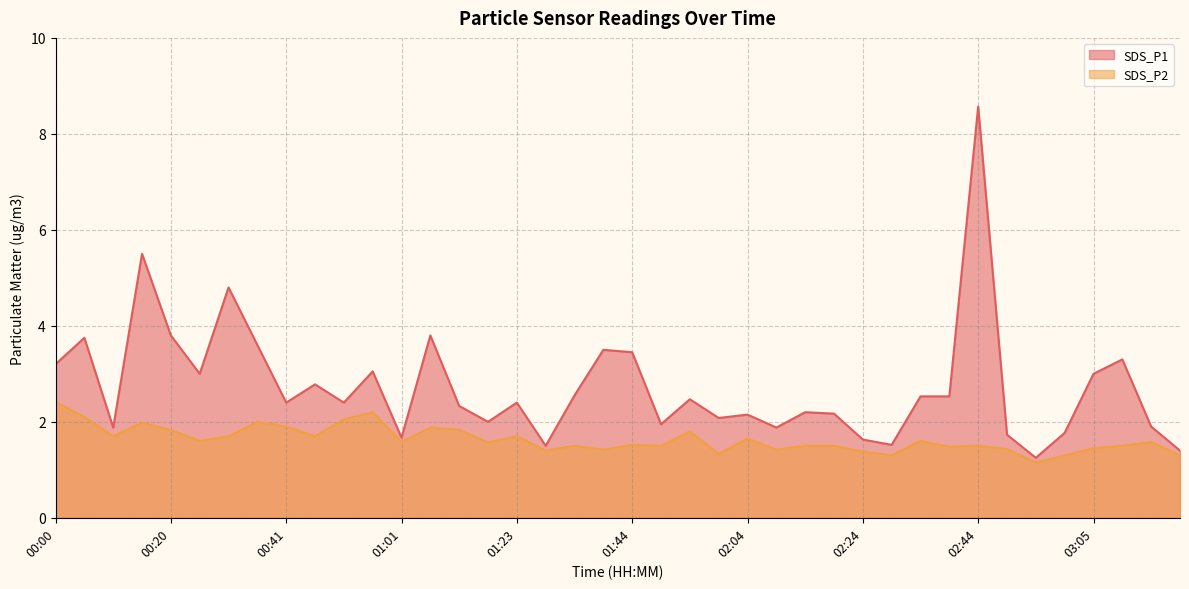

What is the value of the SDS_P2 point at the 39th from the left?

1.6